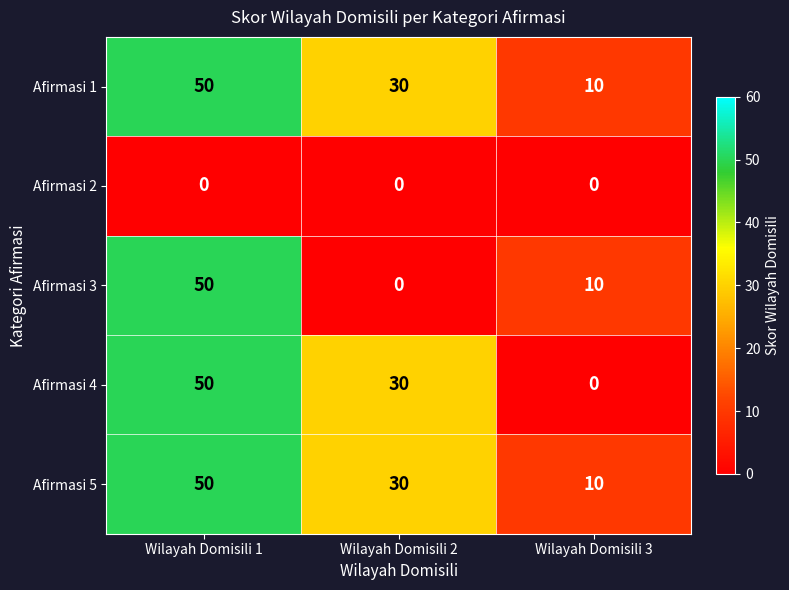

What is the difference between the second highest and minimum values in the Afirmasi 5 series?

20